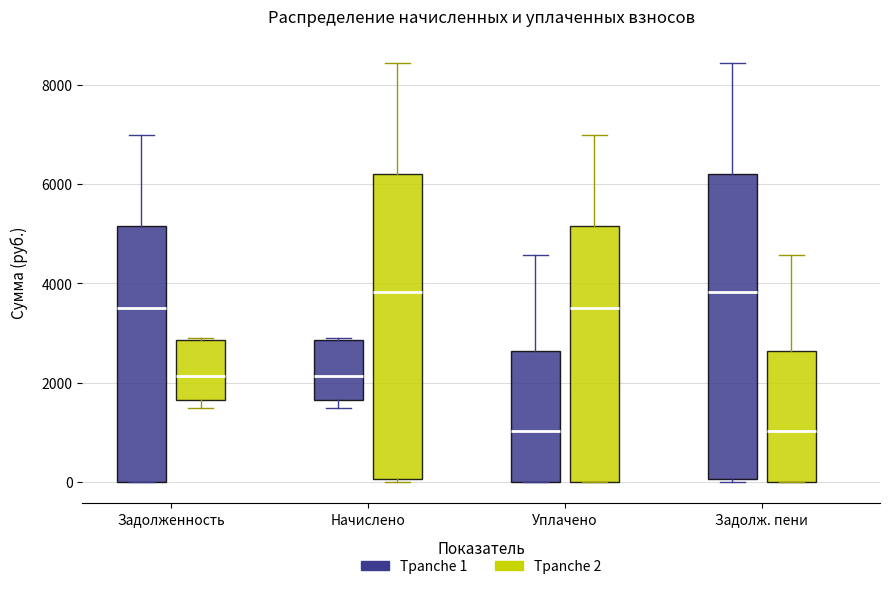

Reading left to right, transcribe this box plot: for each box, give where its median line is, the range the box spans, and where its two whiskers end, as read against the y-axis. The values are not printed on the chart, so give them approximately, as read against the axis.

Задолженность (Трanche 1): median 3600, box 0 to 5200, whiskers 0 to 7000
Задолженность (Трanche 2): median 2200, box 1600 to 2800, whiskers 1400 to 3000
Начислено (Трanche 1): median 2200, box 1600 to 2800, whiskers 1400 to 3000
Начислено (Трanche 2): median 3800, box 0 to 6200, whiskers 0 (just below the box's lower edge) to 8400
Уплачено (Трanche 1): median 1000, box 0 to 2600, whiskers 0 to 4600
Уплачено (Трanche 2): median 3600, box 0 to 5200, whiskers 0 to 7000
Задолж. пени (Трanche 1): median 3800, box 0 to 6200, whiskers 0 (just below the box's lower edge) to 8400
Задолж. пени (Трanche 2): median 1000, box 0 to 2600, whiskers 0 to 4600